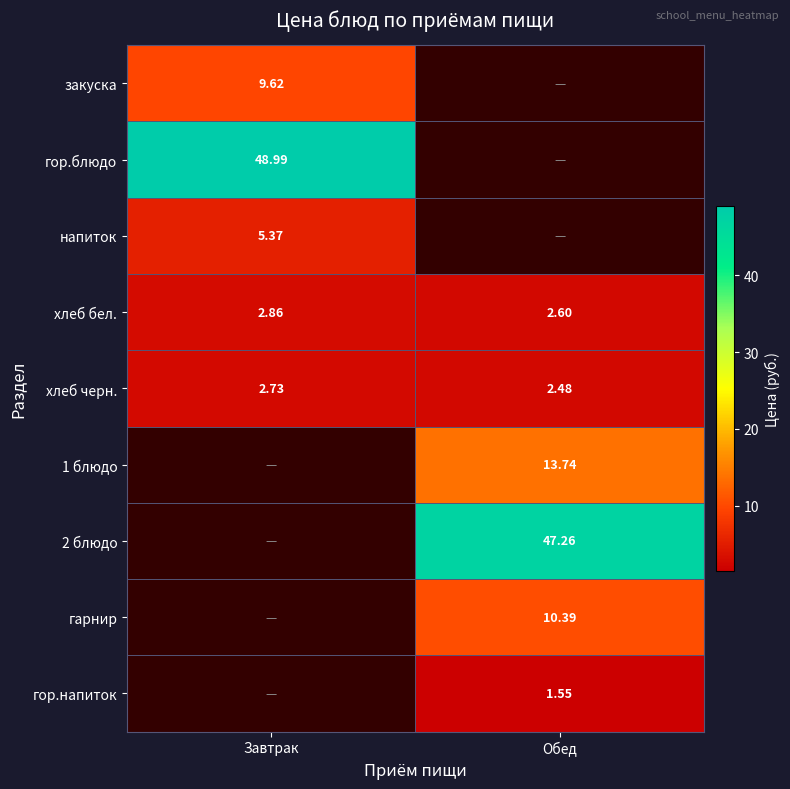

Is the value of 2 блюдо at Обед greater than the value of 1 блюдо at Обед?

Yes